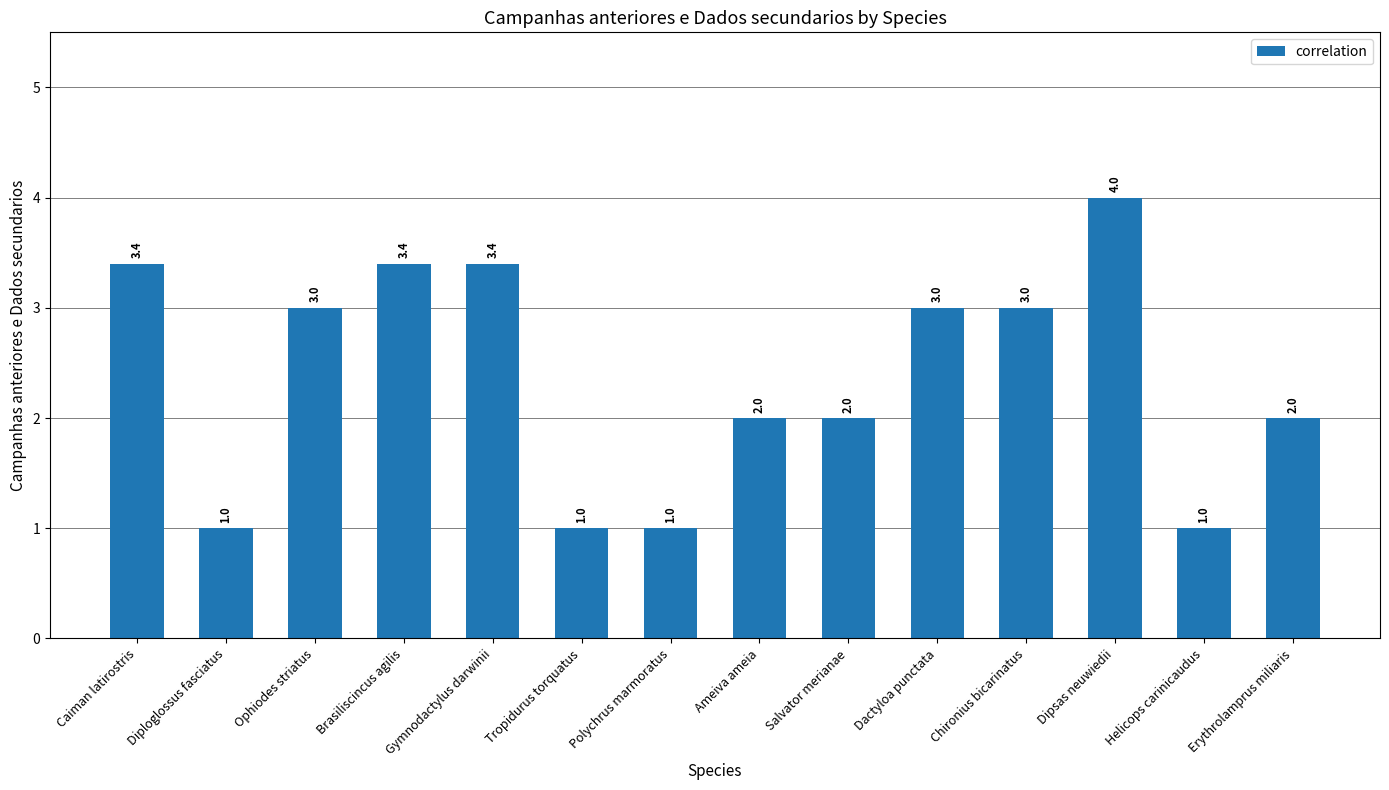

How many data points does each series have?

14